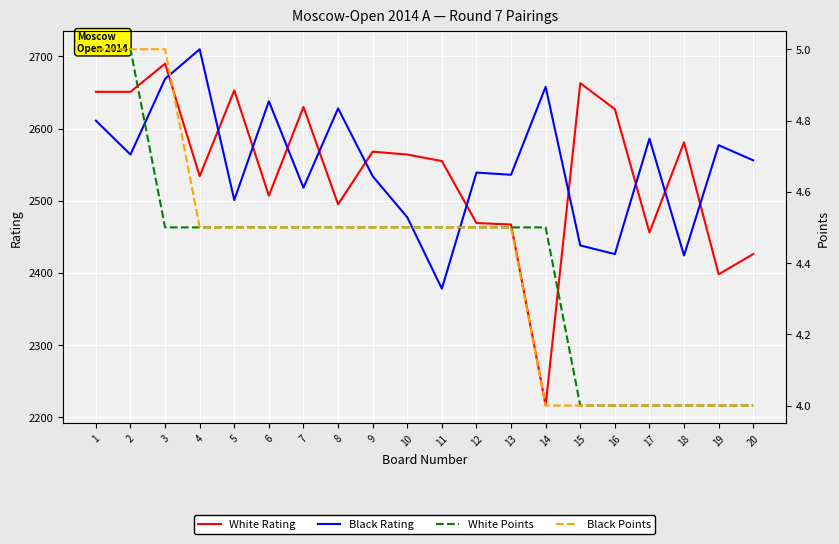

At how many categories does at least one series exceed 651?

20